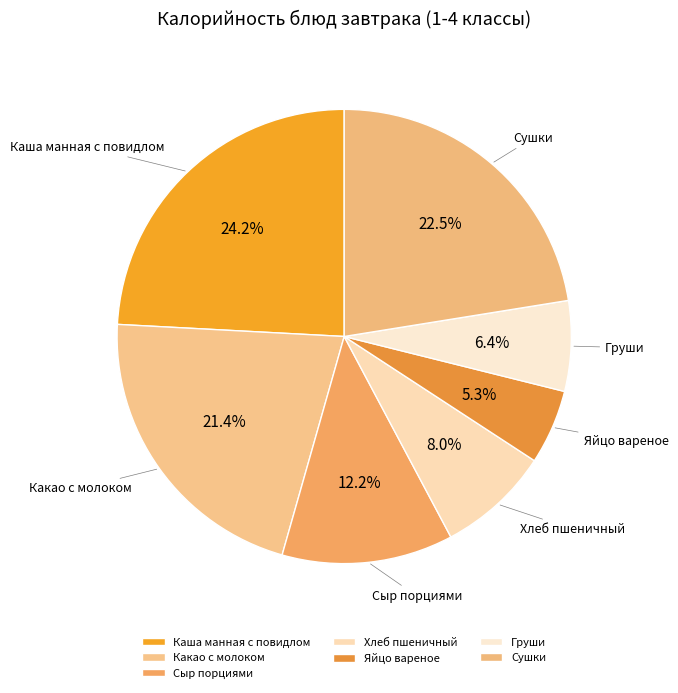

To the nearest percent, what is the combined percentage of Какао с молоком and Яйцо вареное?

27%